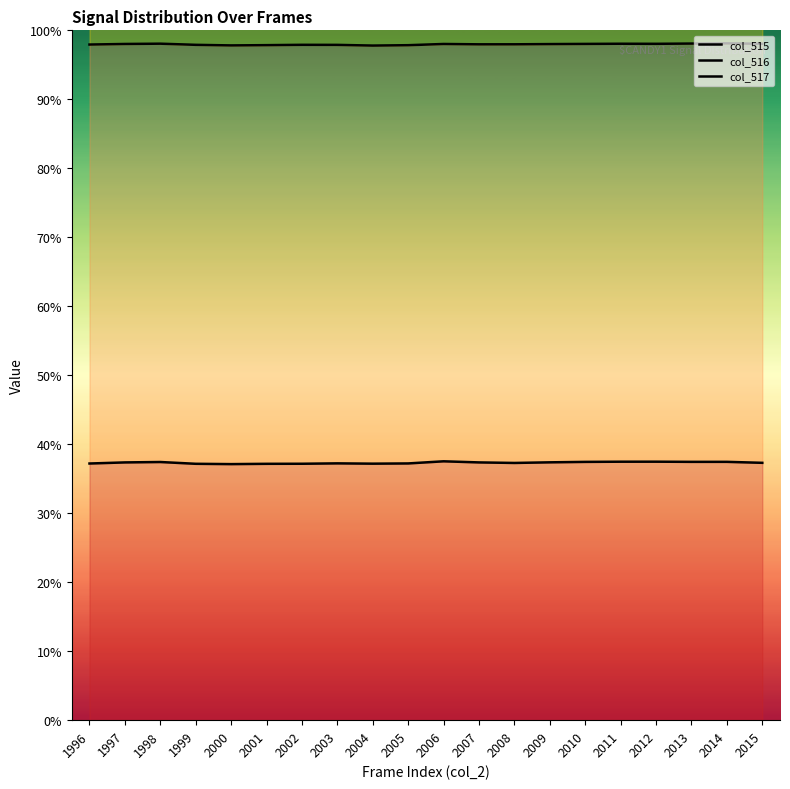

Is this an area chart (filled region under the line)?

No